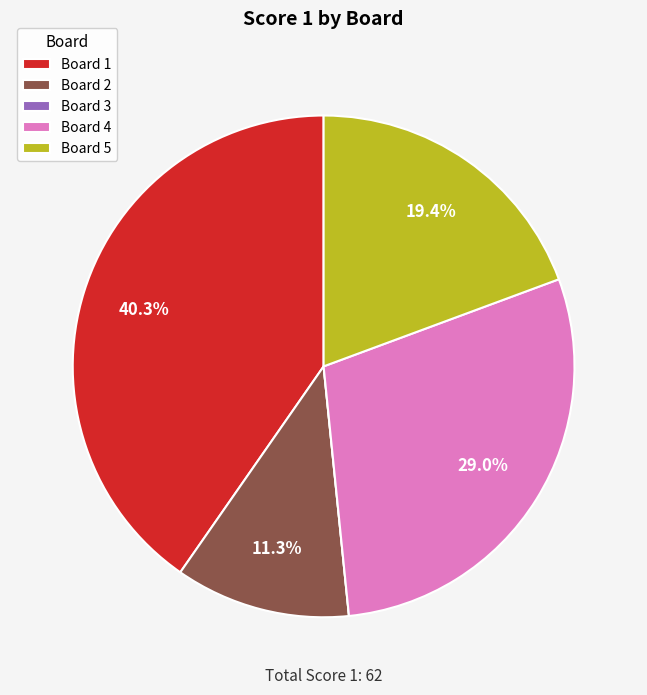

What is the largest slice in the pie chart?

Board 1